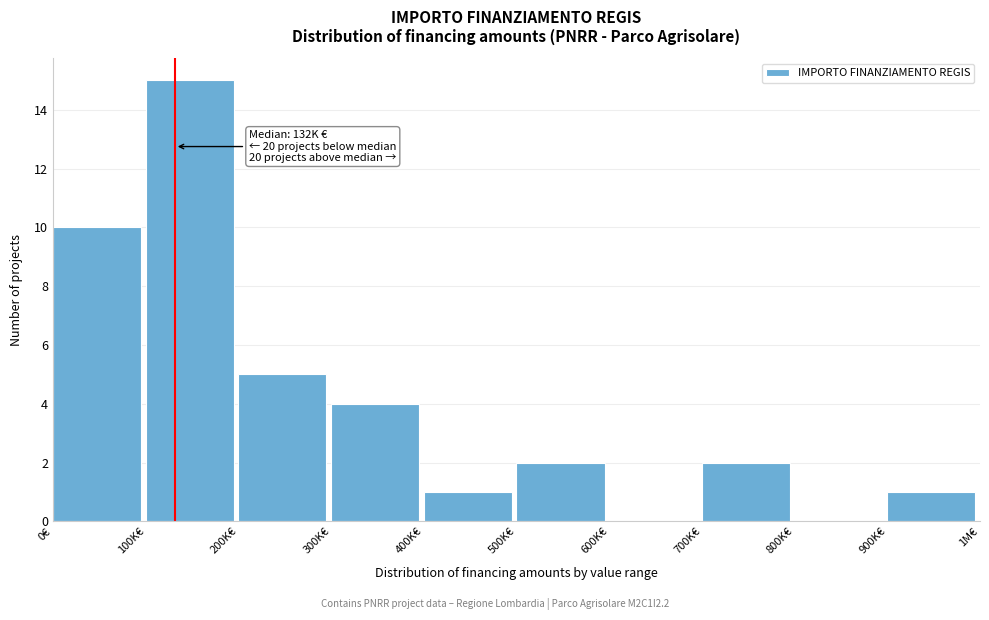

Reading right to left, extract all data points from this chart.

900K€=1	800K€=0	700K€=2	600K€=0	500K€=2	400K€=1	300K€=4	200K€=5	100K€=15	0€=10